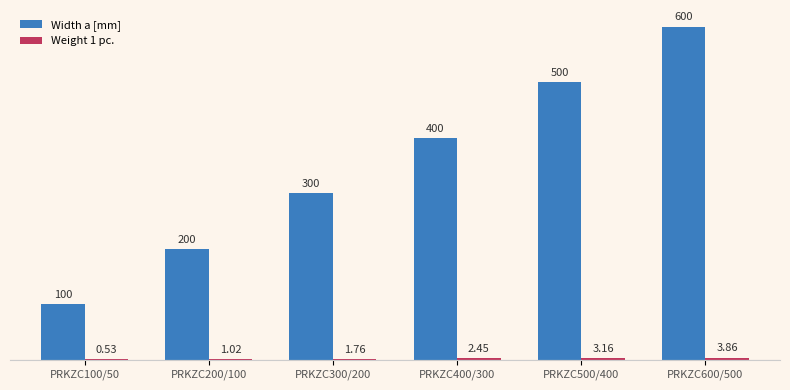

How many groups of bars are there?

6